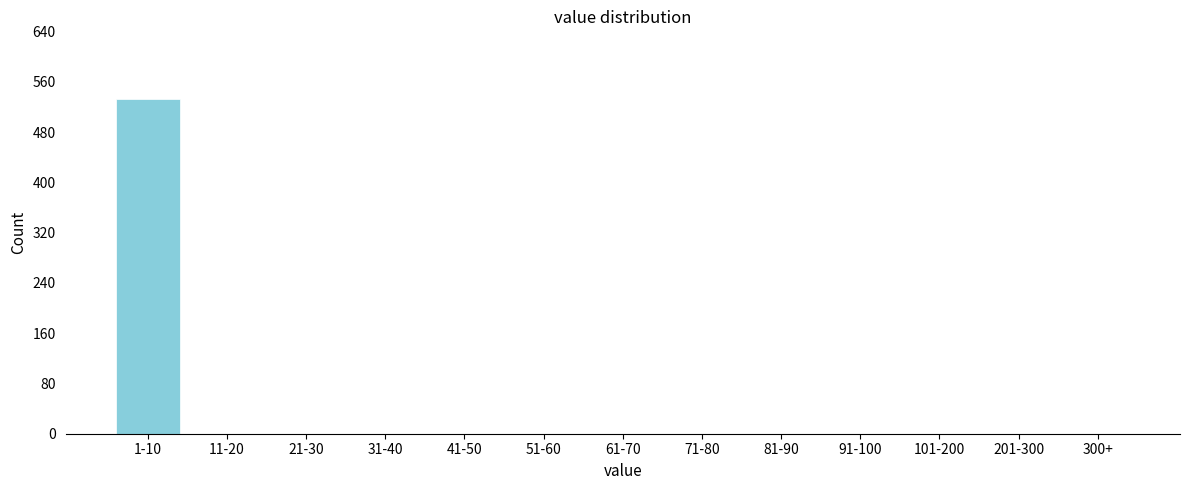

Reading left to right, list all the values displayed in this chart.

1-10=533	11-20=0	21-30=0	31-40=0	41-50=0	51-60=0	61-70=0	71-80=0	81-90=0	91-100=0	101-200=0	201-300=0	300+=0